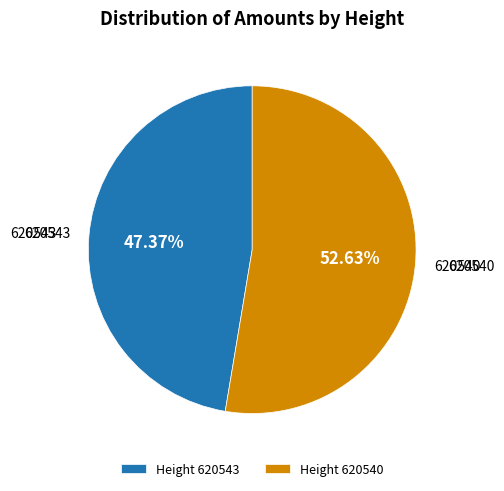

Which slice is the largest?

Height 620540